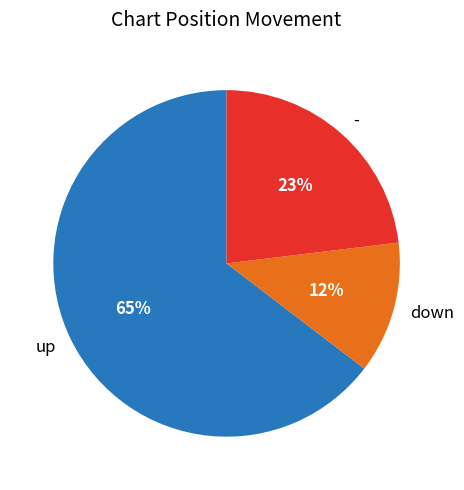

To the nearest percent, what is the combined percentage of up and down?

77%